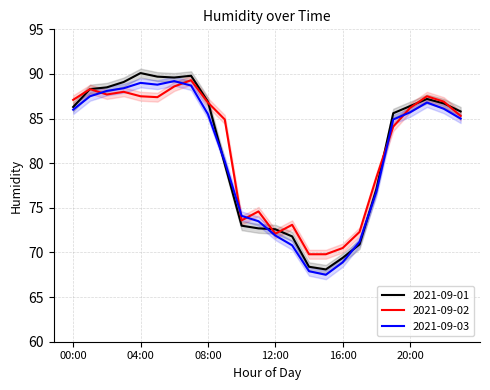

Reading right to left, extract all data points from this chart.

2021-09-01: 23:00=85.8	22:00=86.7	21:00=87.2	20:00=86.4	19:00=85.6	18:00=77.1	17:00=70.9	16:00=69.4	15:00=68.1	14:00=68.4	13:00=71.8	12:00=72.6	11:00=72.7	10:00=73.0	09:00=79.9	08:00=86.9	07:00=89.8	06:00=89.6	05:00=89.7	04:00=90.1	03:00=89.1	02:00=88.5	01:00=88.3	00:00=86.3
2021-09-02: 23:00=85.3	22:00=86.9	21:00=87.5	20:00=86.2	19:00=84.1	18:00=78.4	17:00=72.3	16:00=70.5	15:00=69.8	14:00=69.8	13:00=73.1	12:00=72.1	11:00=74.6	10:00=73.6	09:00=84.9	08:00=86.8	07:00=89.3	06:00=88.6	05:00=87.4	04:00=87.5	03:00=88.0	02:00=87.7	01:00=88.3	00:00=87.1
2021-09-03: 23:00=85.0	22:00=86.1	21:00=86.8	20:00=85.7	19:00=84.9	18:00=76.8	17:00=71.2	16:00=68.9	15:00=67.5	14:00=67.9	13:00=70.8	12:00=71.9	11:00=73.5	10:00=74.1	09:00=80.2	08:00=85.5	07:00=88.7	06:00=89.2	05:00=88.8	04:00=89.0	03:00=88.4	02:00=88.1	01:00=87.5	00:00=86.0